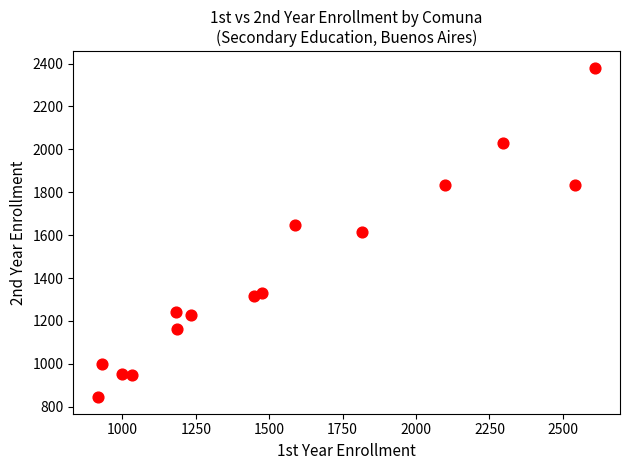

What is the range of X values (max minus min)?

1693